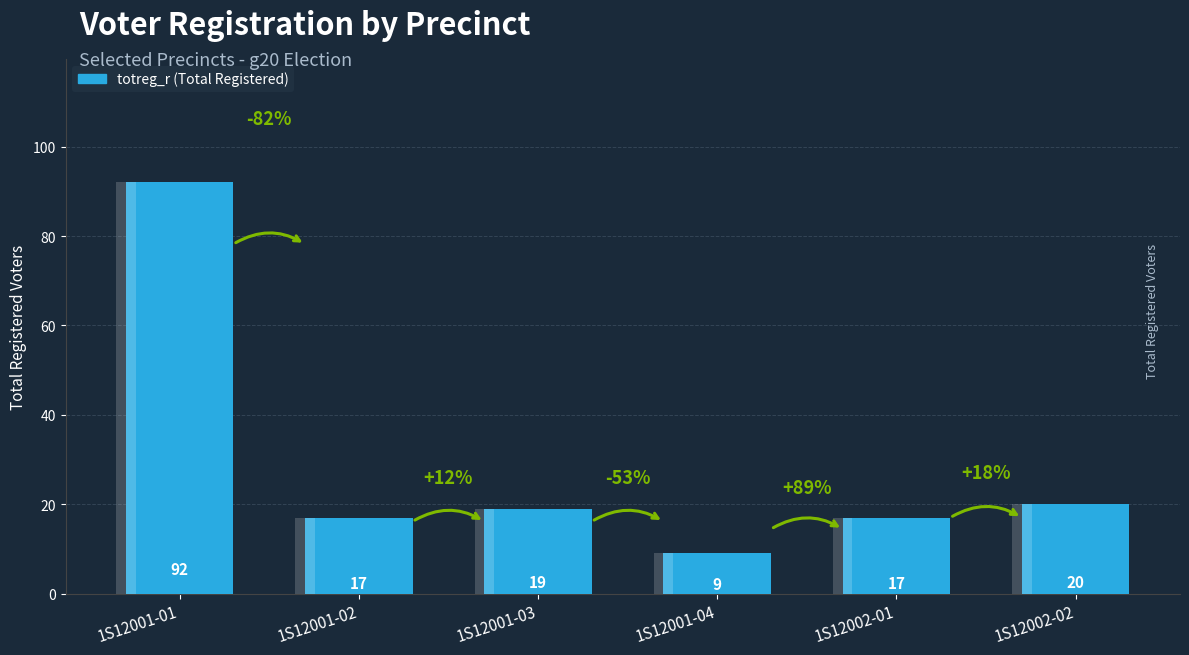

Reading left to right, list all the values displayed in this chart.

92	17	19	9	17	20